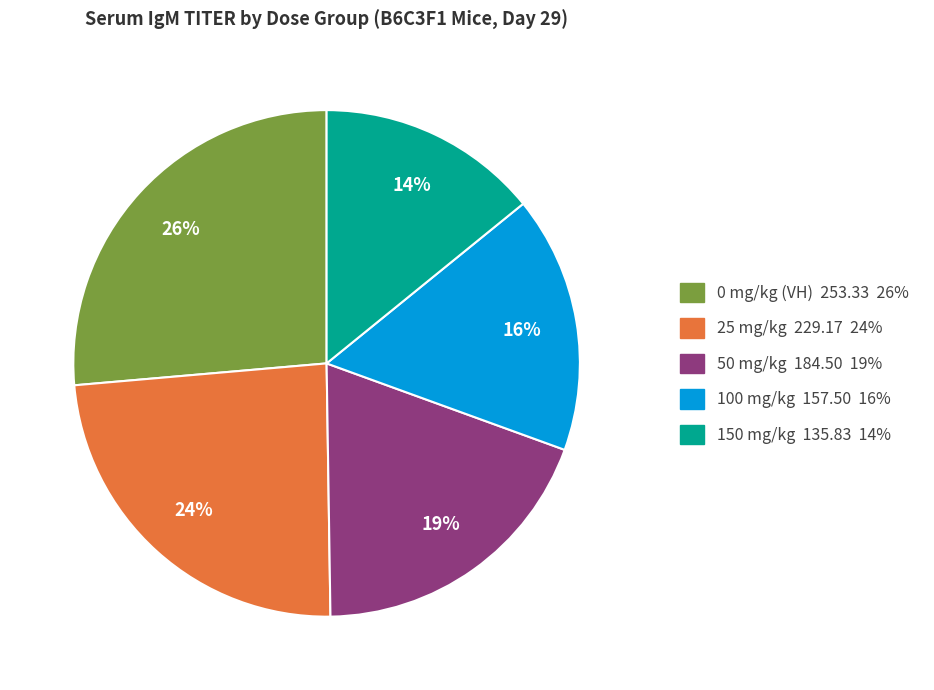

Which slice is the smallest?

150 mg/kg